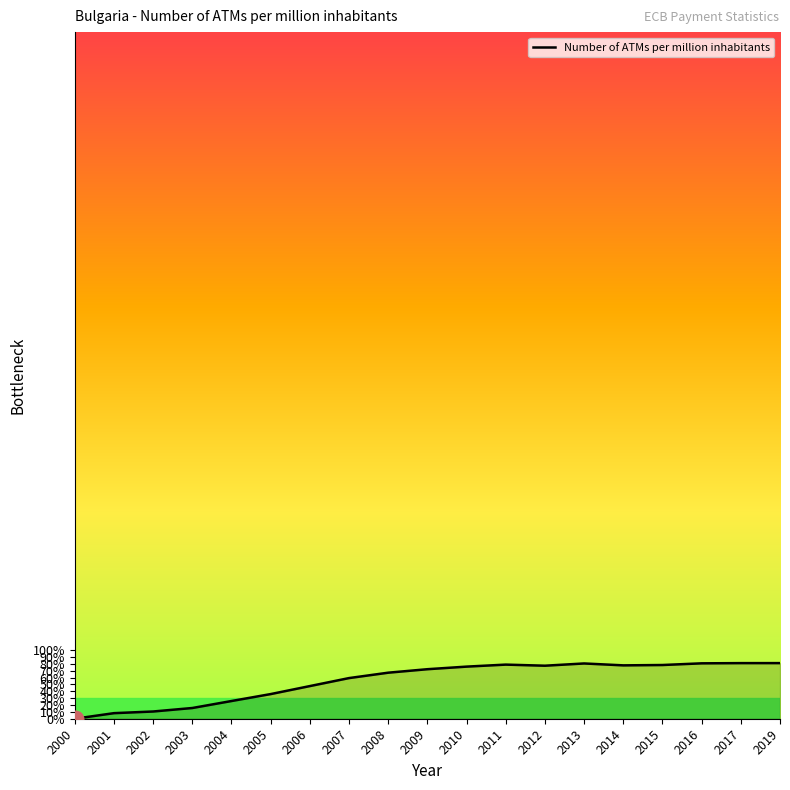

Approximately how many times larger is the value at 2012 compared to 2008?

1.2